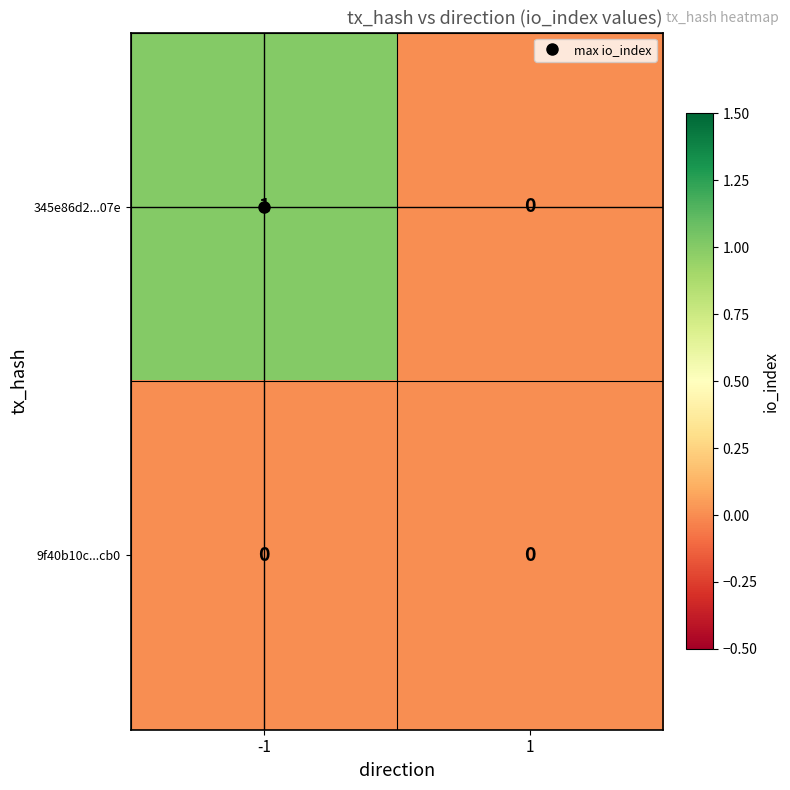

Which series has the largest range (max minus min)?

345e86d2...07e